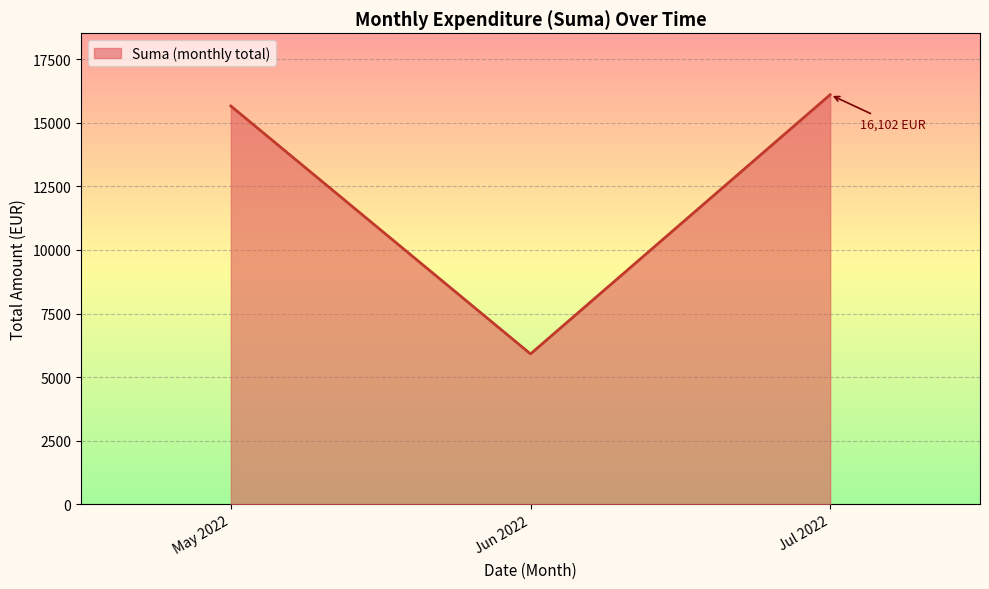

How many lines are shown in the chart?

1